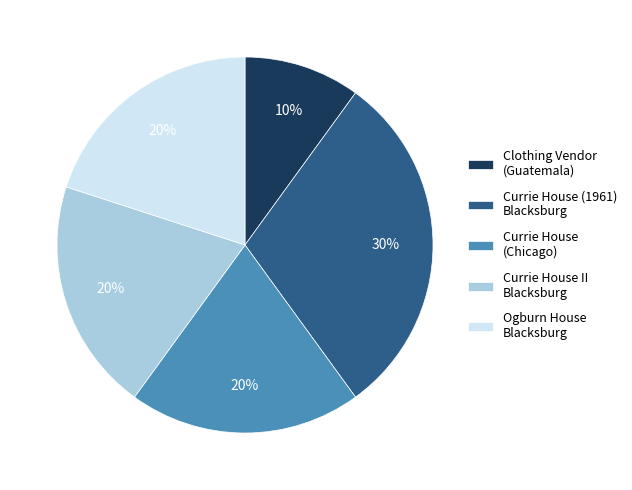

Do Clothing Vendor (Guatemala) and Currie House (Chicago) together represent more than half of the pie?

No